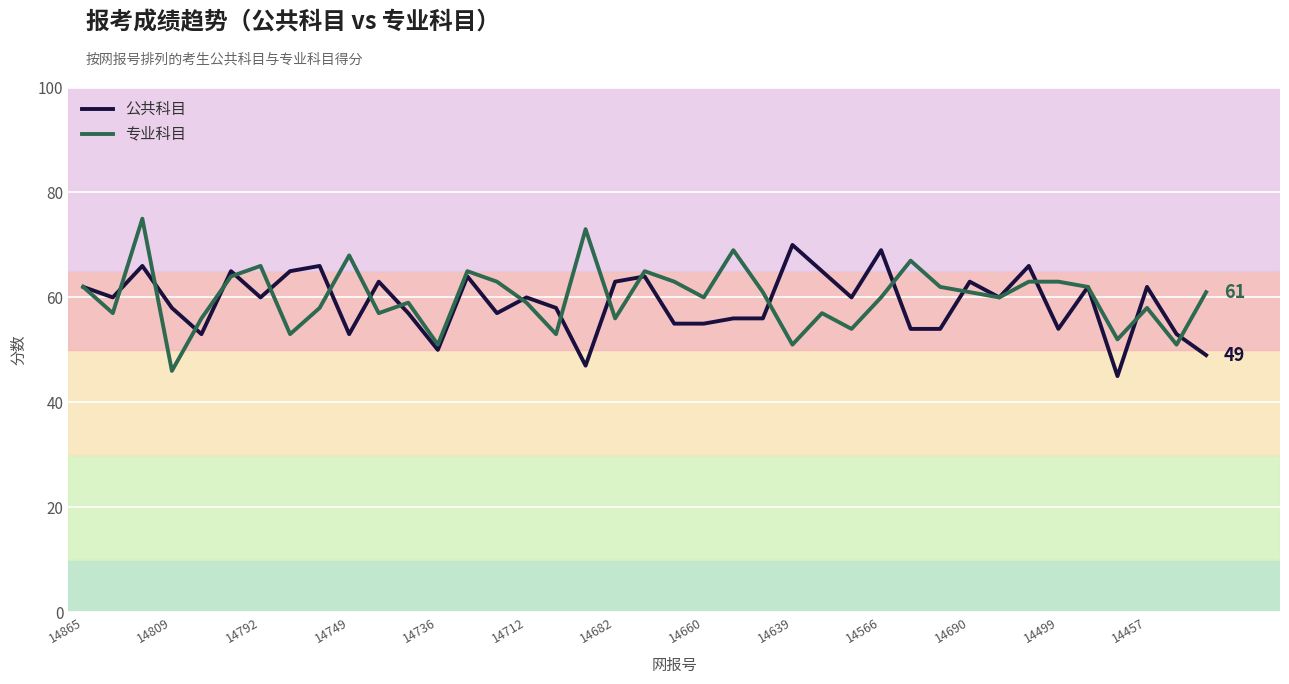

What is the maximum value for 公共科目?

70